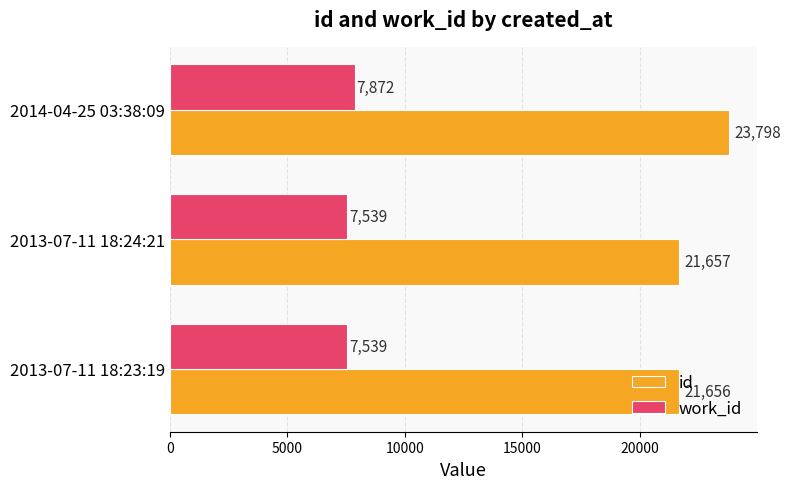

The value of work_id at 2013-07-11 18:24:21 is 7539. True or false?

True